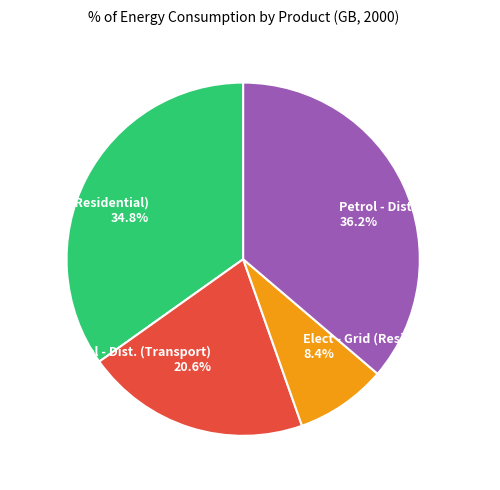

The Diesel - Dist. (Transport) slice represents 21% of the pie. True or false?

True